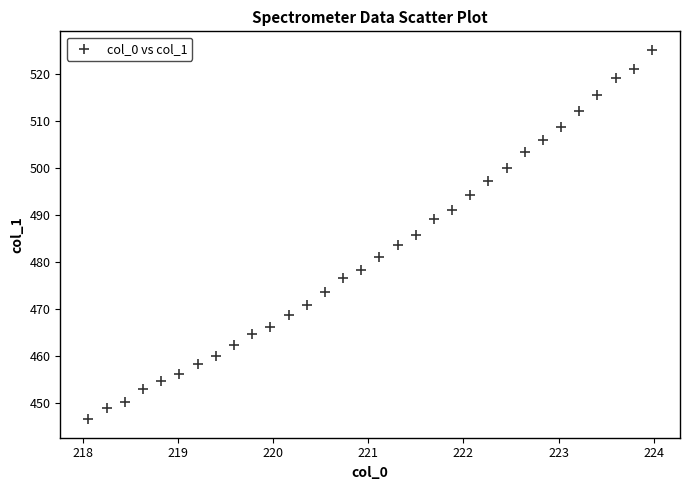

What is the range of X values (max minus min)?

5.9